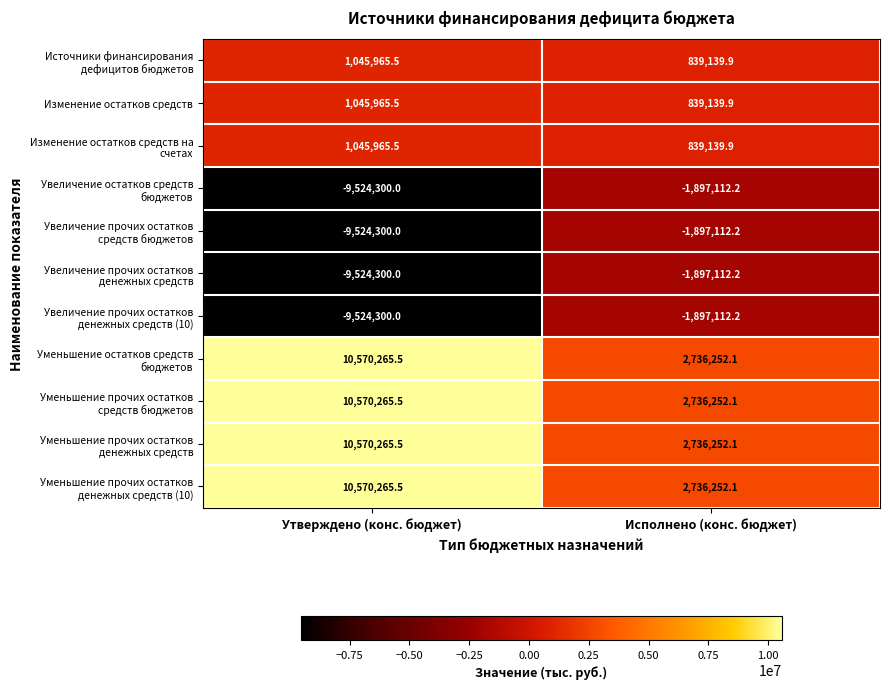

At which label does Изменение остатков средств reach its peak?

Утверждено (конс. бюджет)